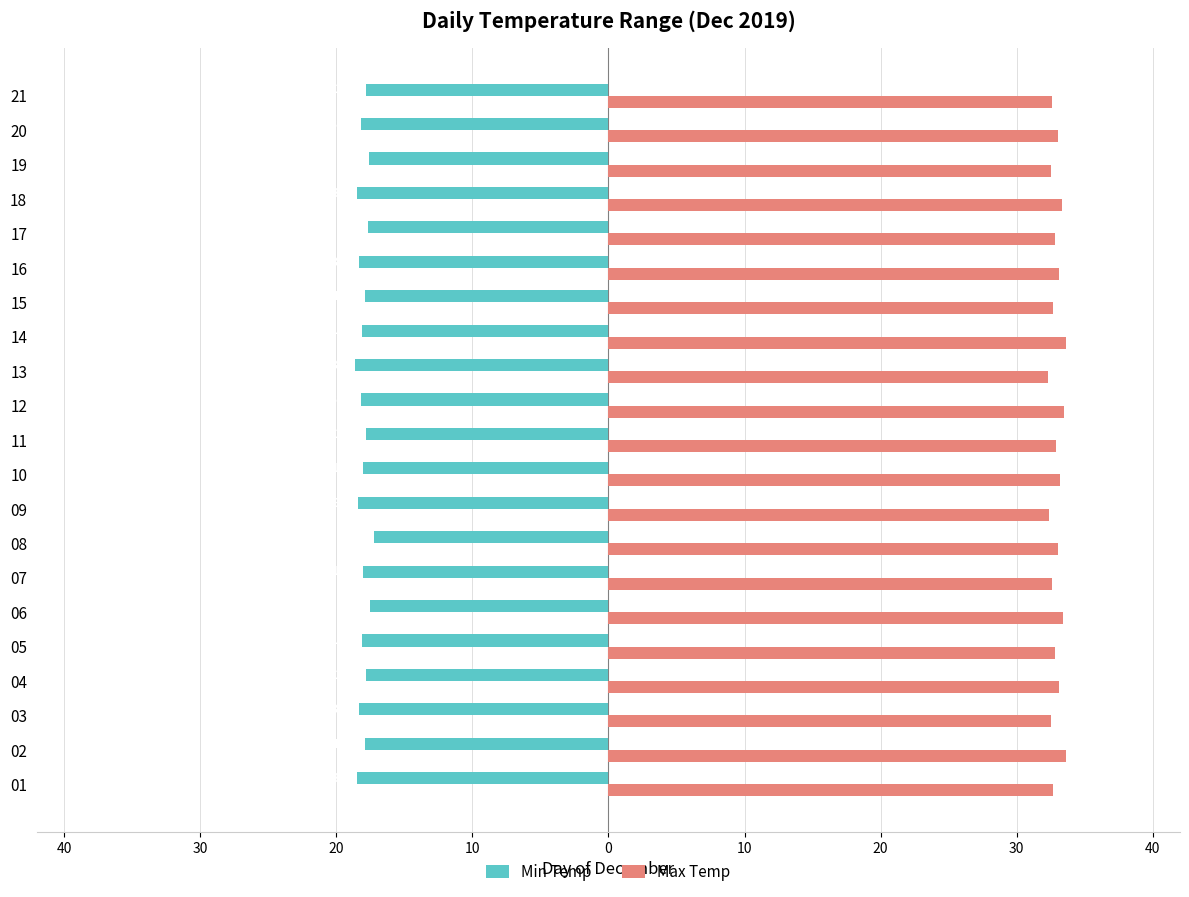

What is the sum of the Max Temp values at 20 and 15?

65.7